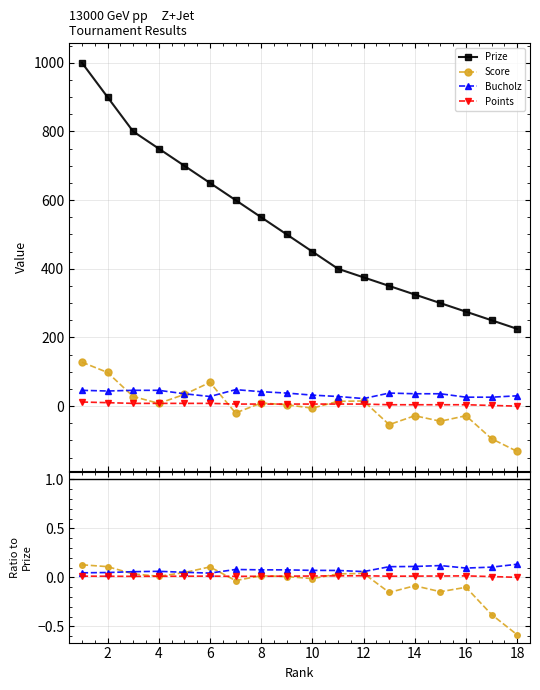

True or false: Bucholz and Prize intersect in this chart.

False